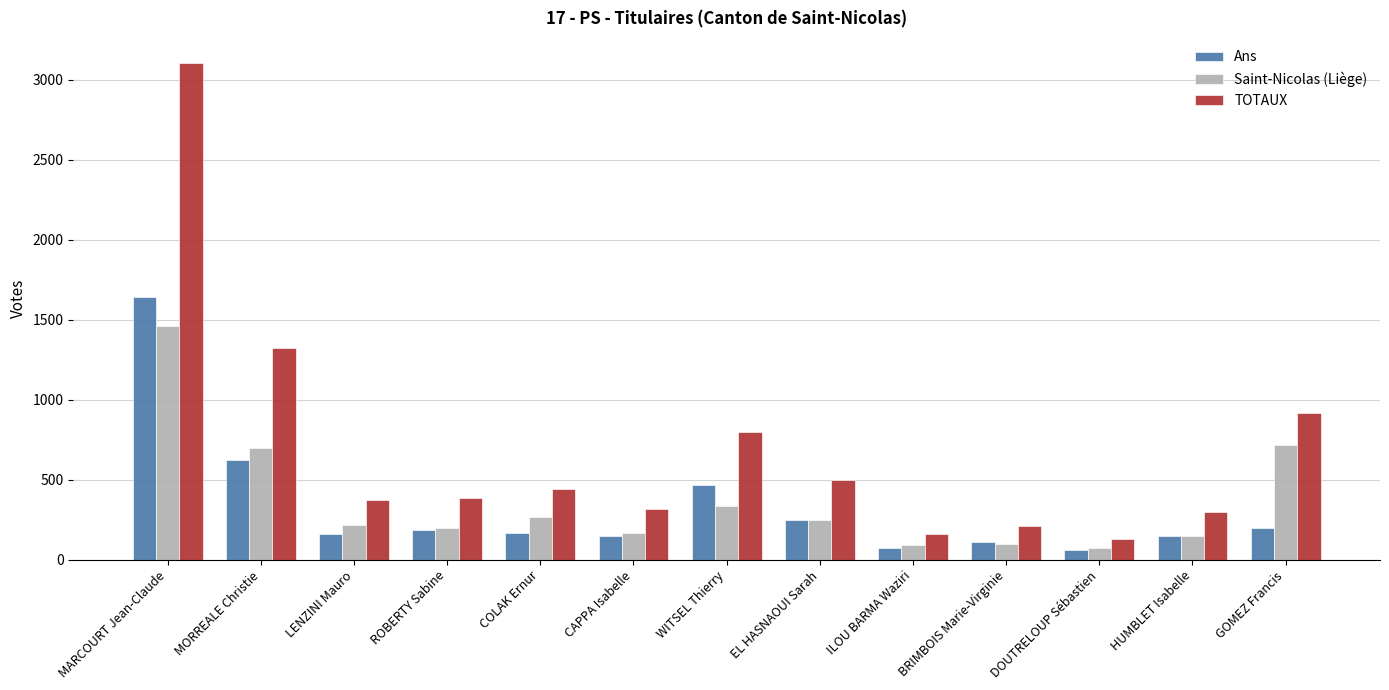

How many data points does each series have?

13